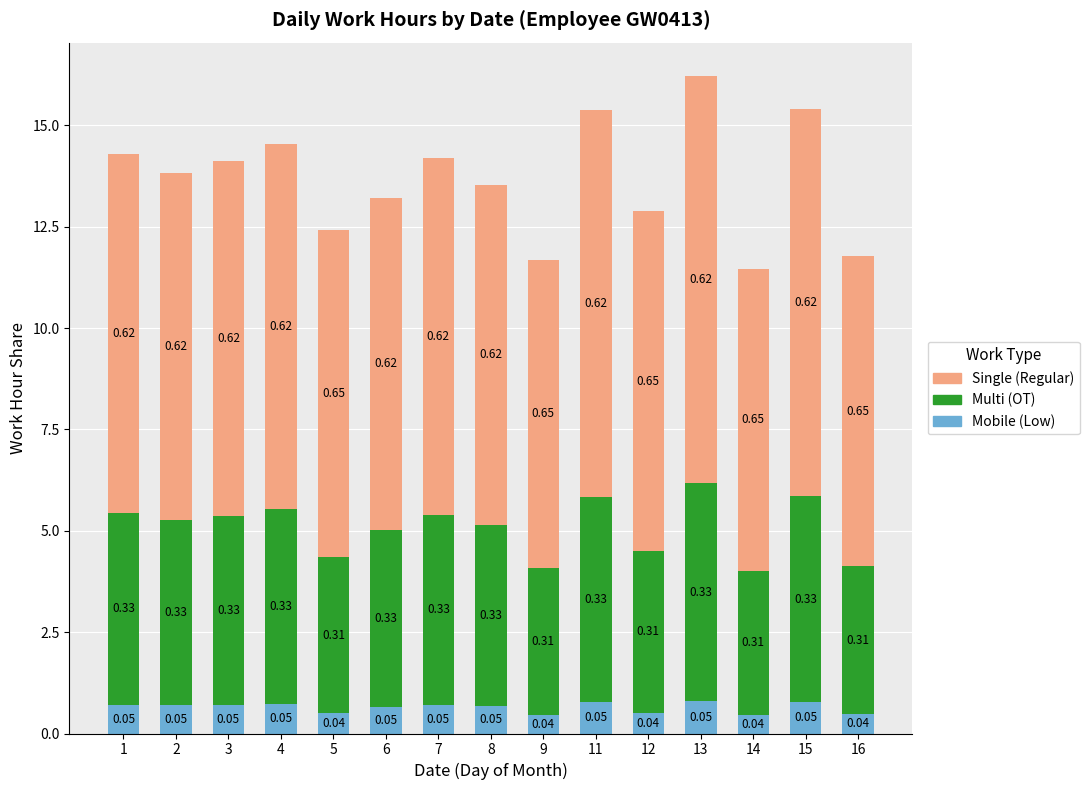

The Mobile (Low) series shows 0.7 at 7. True or false?

True